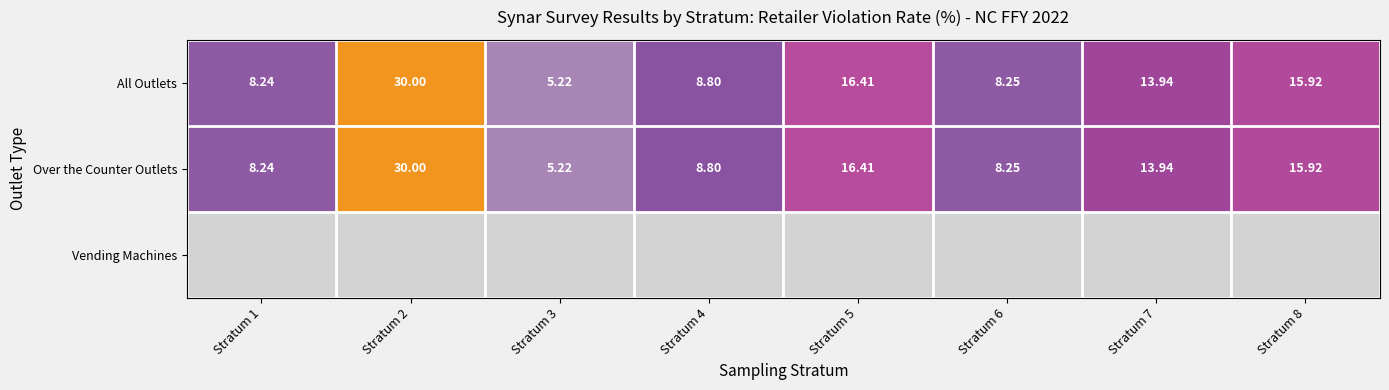

Which category has the highest value across all series?

Stratum 2